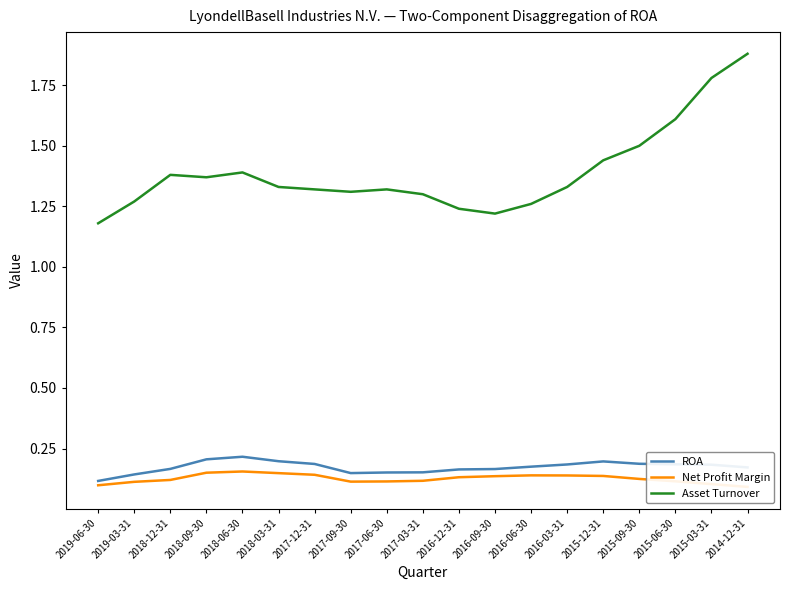

What is the difference between the maximum and minimum values in the ROA series?

0.1